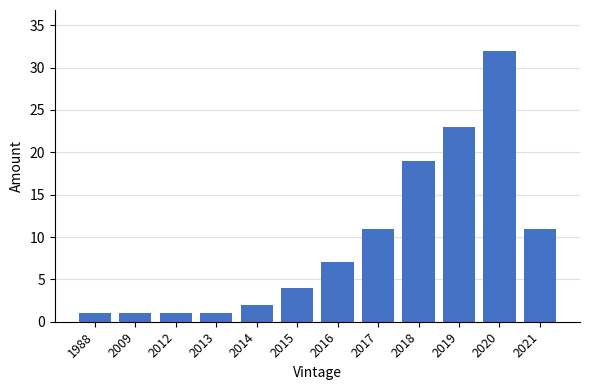

Reading left to right, list all the values displayed in this chart.

1988=1	2009=1	2012=1	2013=1	2014=2	2015=4	2016=7	2017=11	2018=19	2019=23	2020=32	2021=11